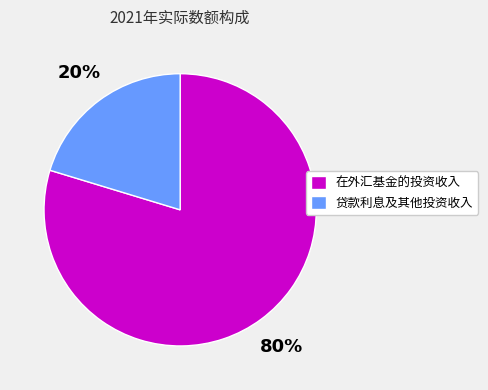

Do 在外汇基金的投资收入 and 贷款利息及其他投资收入 together represent more than half of the pie?

Yes